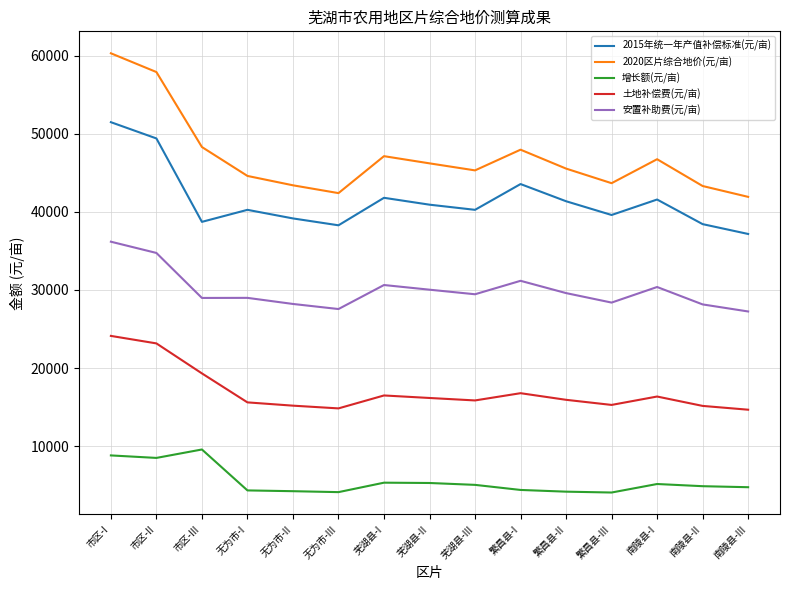

At 繁昌县-I, list the series in order from largest to smallest.

2020区片综合地价(元/亩), 2015年统一年产值补偿标准(元/亩), 安置补助费(元/亩), 土地补偿费(元/亩), 增长额(元/亩)